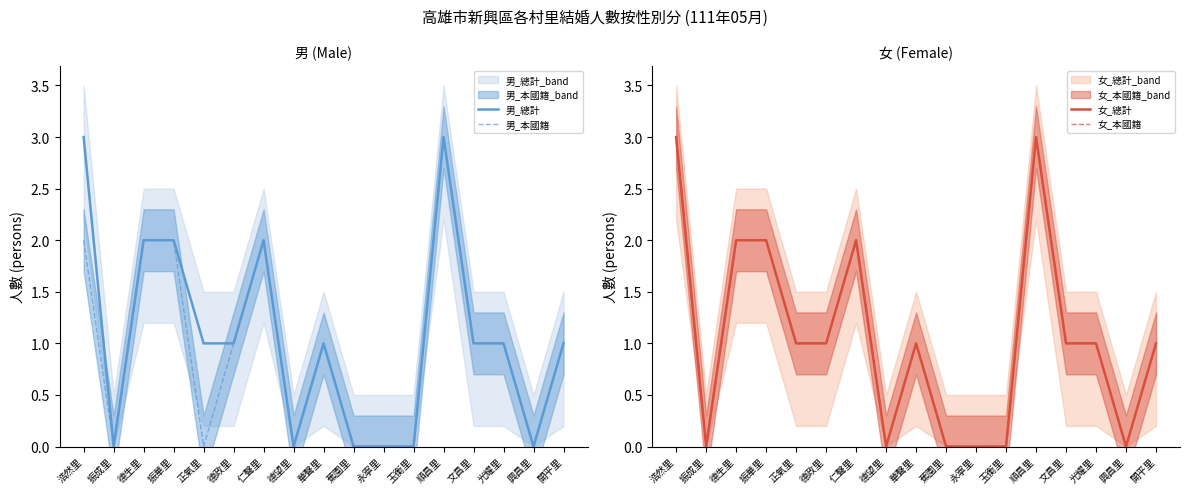

What is the label of the 8th point from the left?

德望里